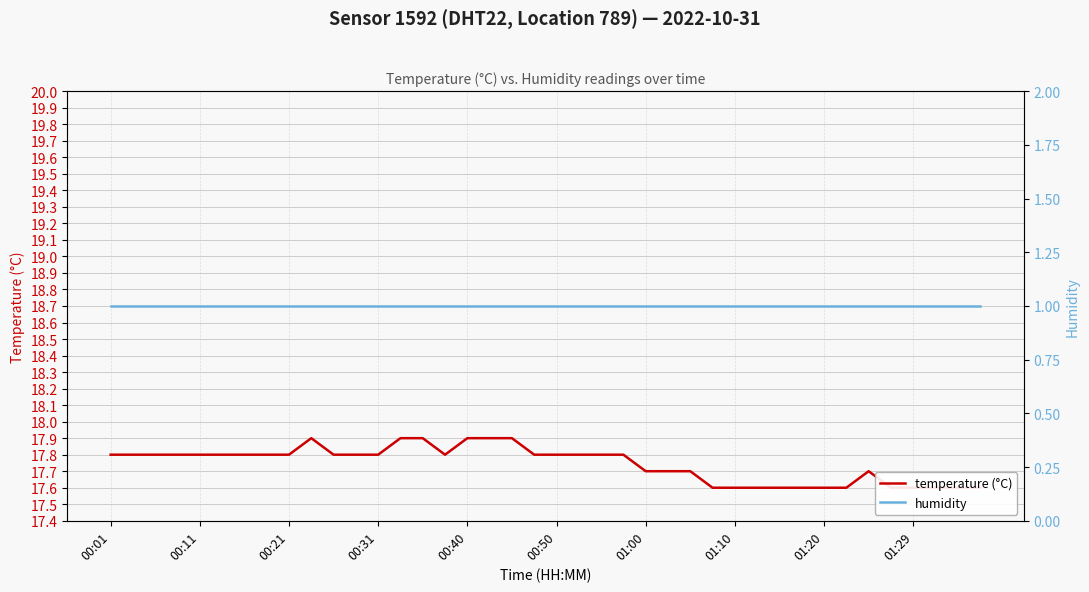

True or false: humidity has a value of 1.3 at 14.

False